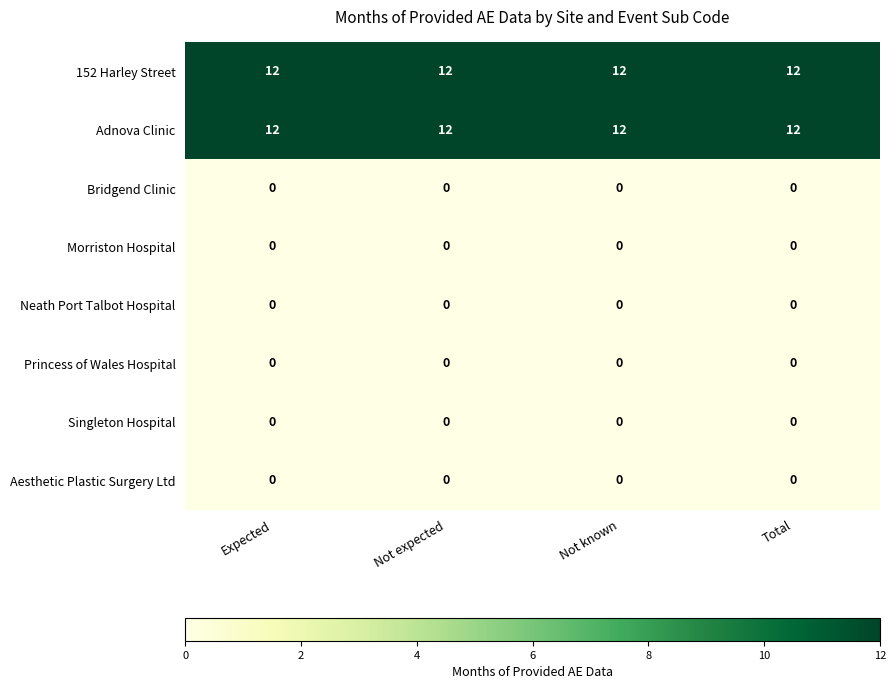

Is it true that Princess of Wales Hospital equals 0 at Expected?

True